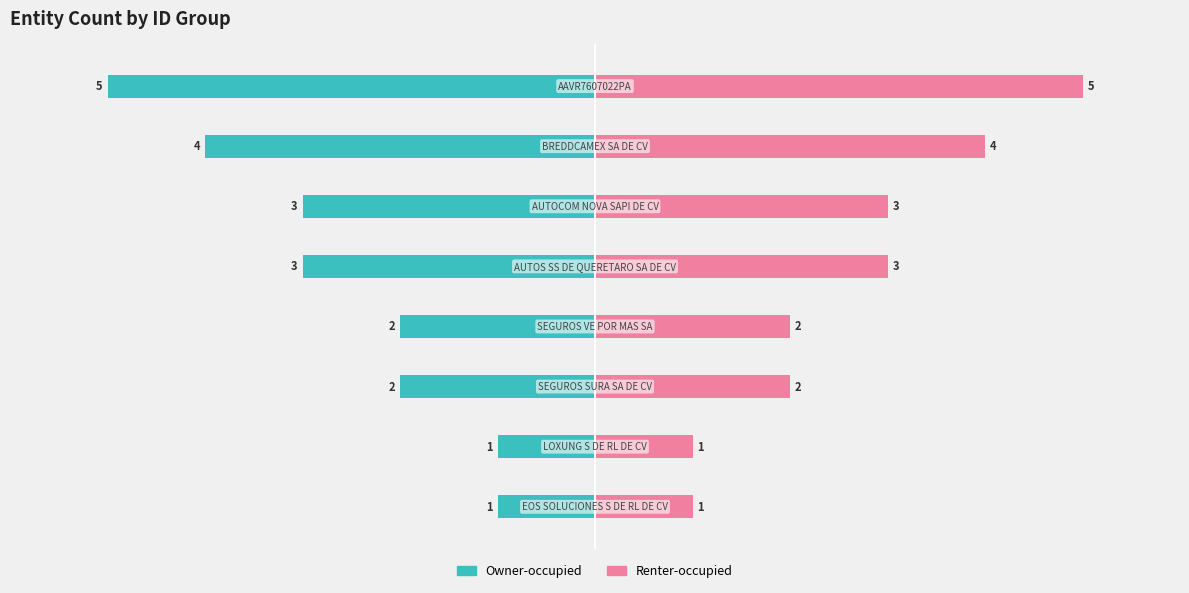

How many groups of bars are there?

8